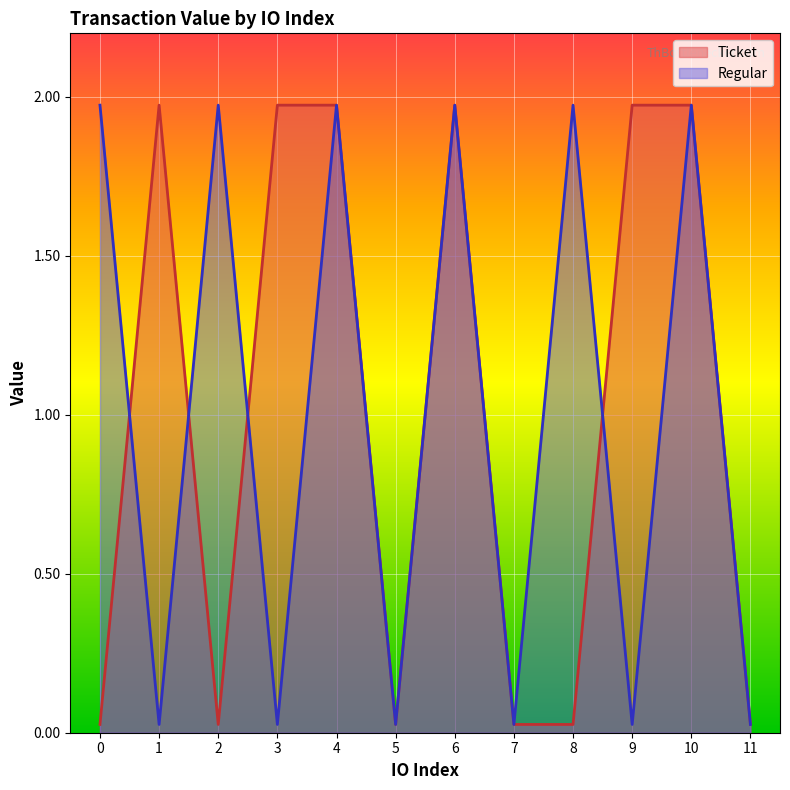

At how many categories does at least one series exceed 0?

12